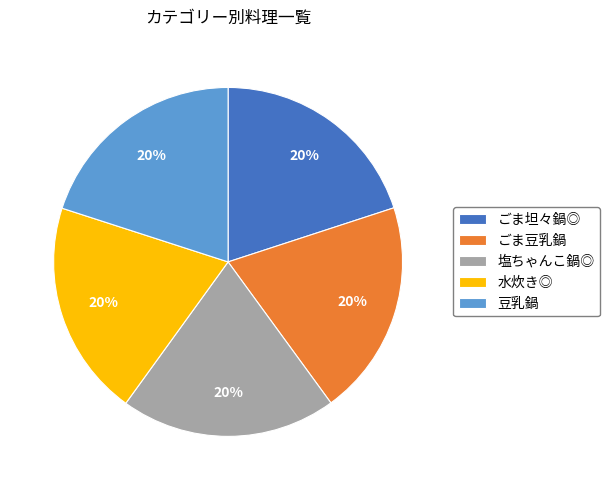

Count the number of slices in the pie.

5